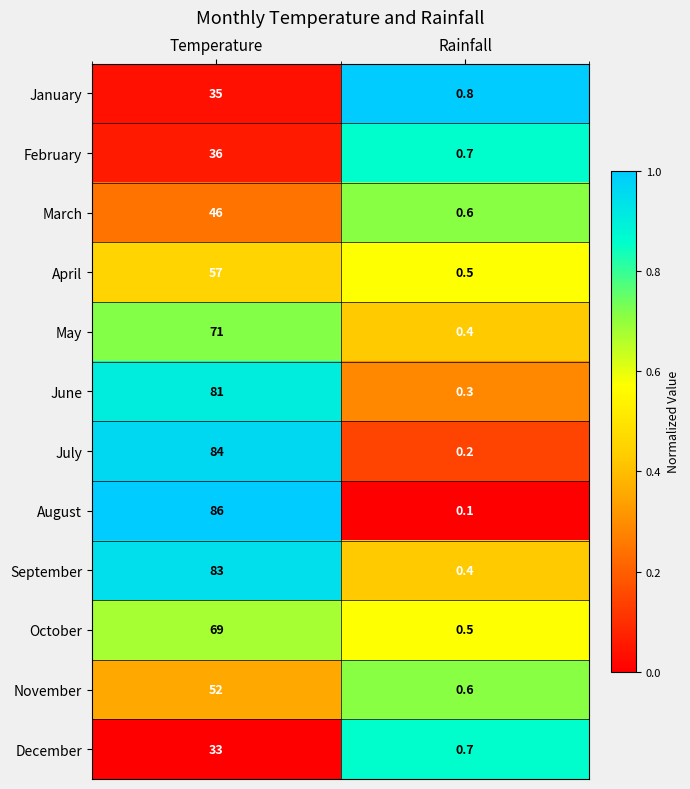

What is the sum of the August values at Rainfall and Temperature?

86.1